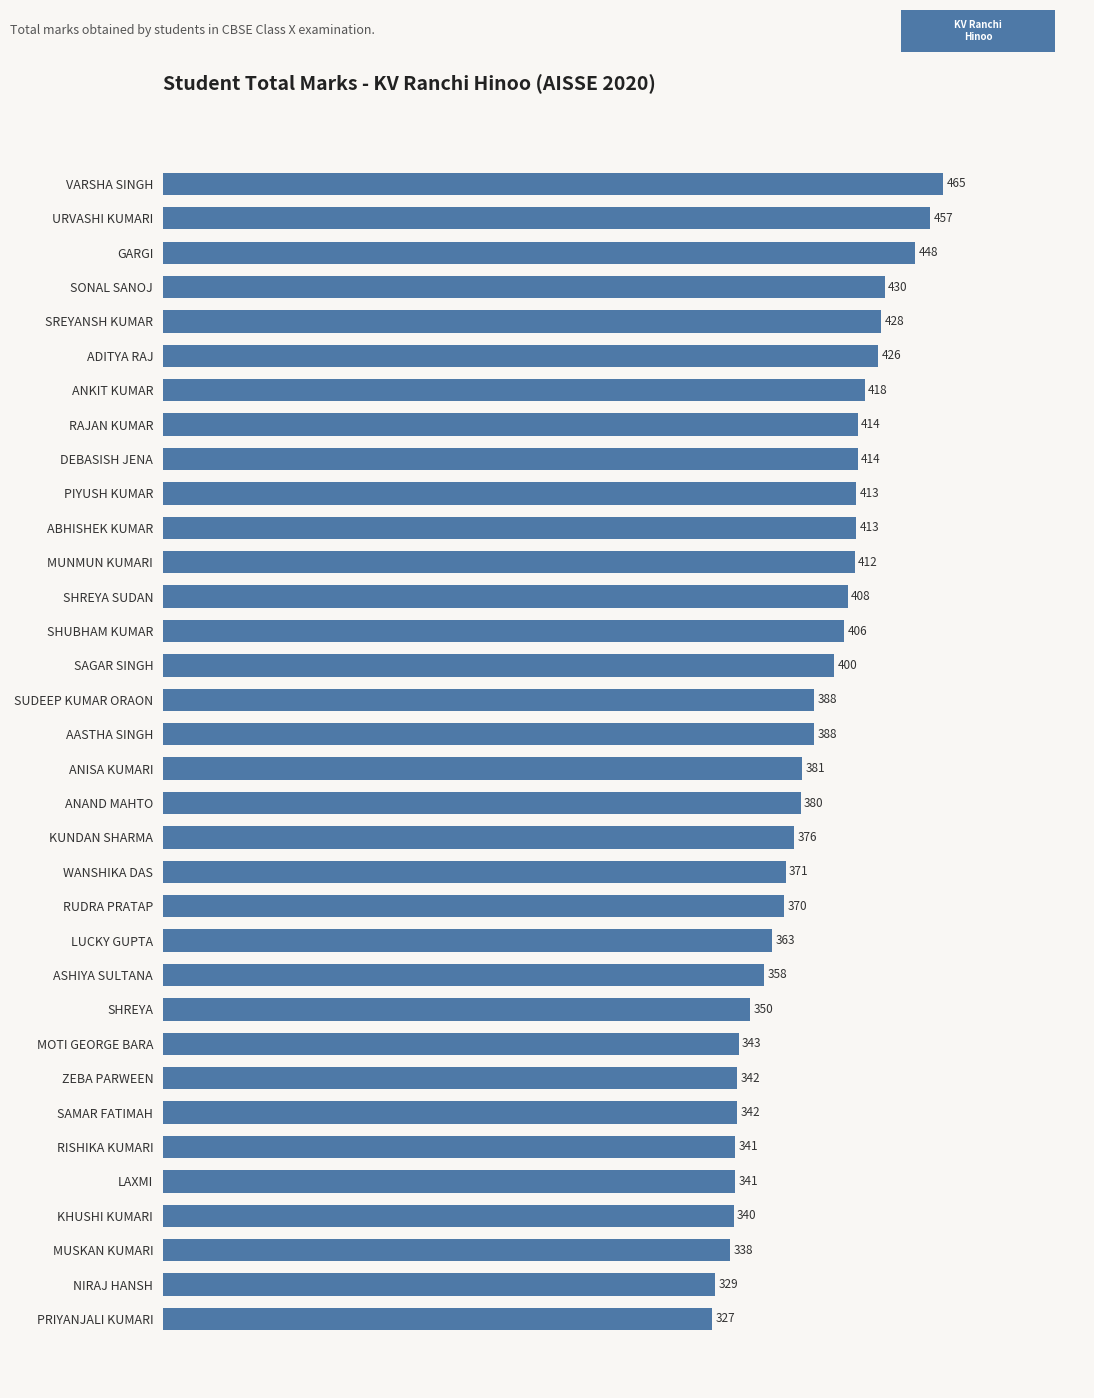

Read the value at PRIYANJALI KUMARI.

327